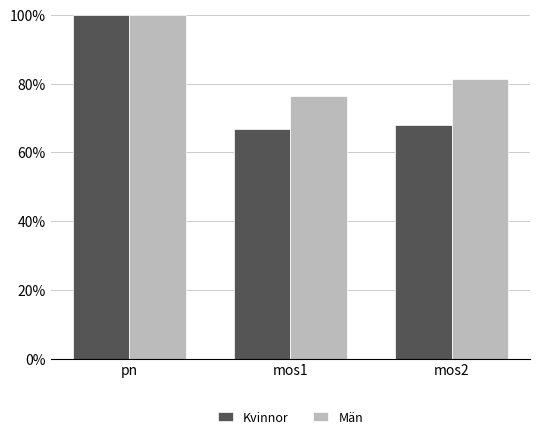

Reading left to right, what are all the values shown in this chart?

Kvinnor: 1.0	0.7	0.7
Män: 1.0	0.8	0.8